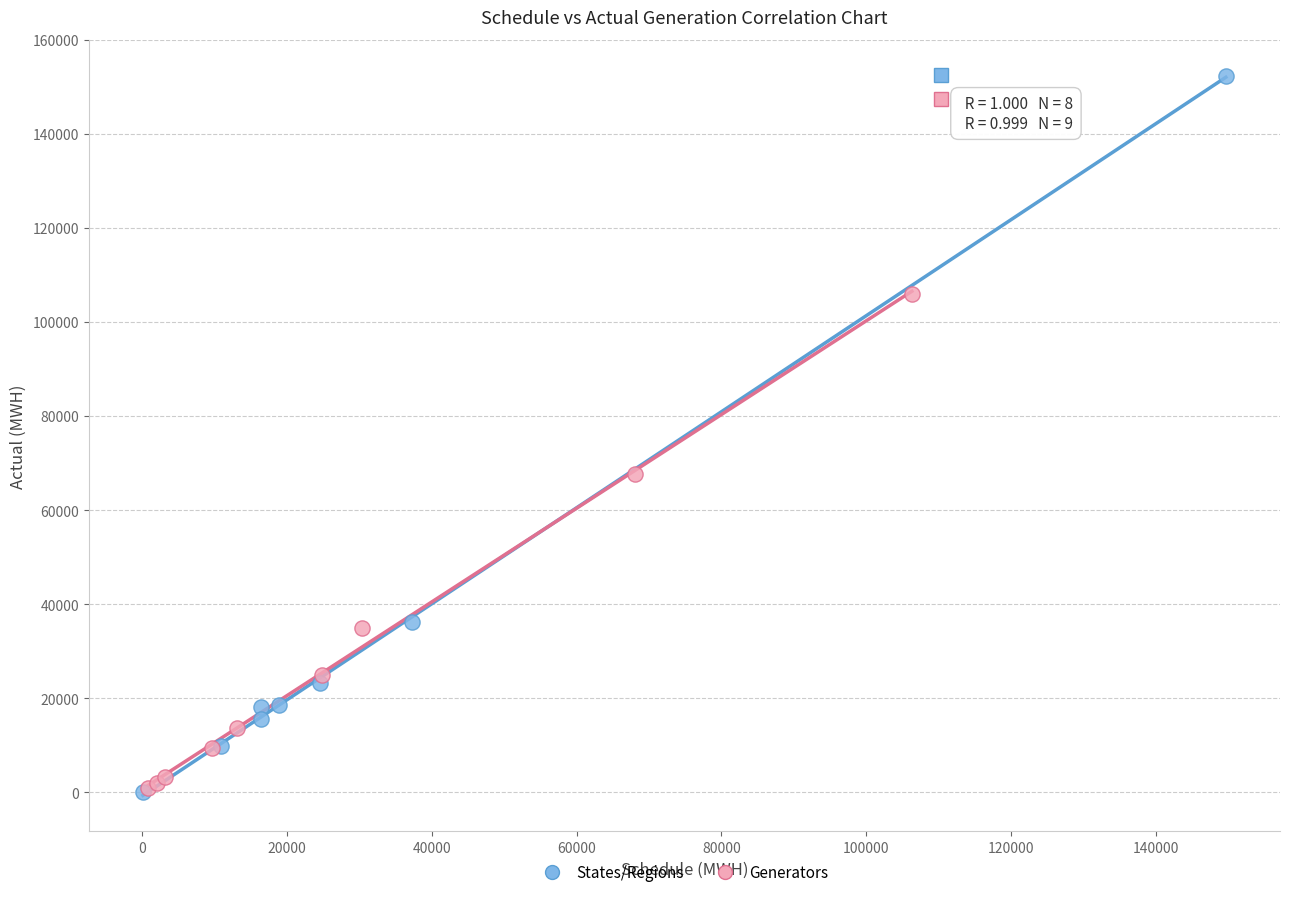

Which series has the largest Y range (max minus min)?

States/Regions